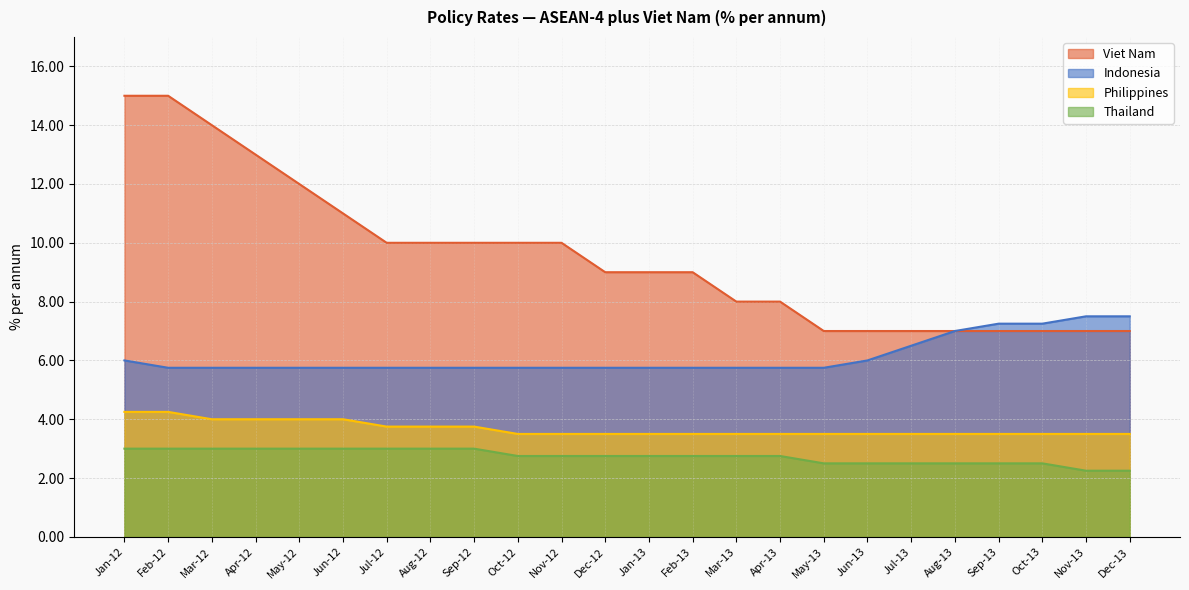

The value of Indonesia at Aug-13 is 7.0. True or false?

True